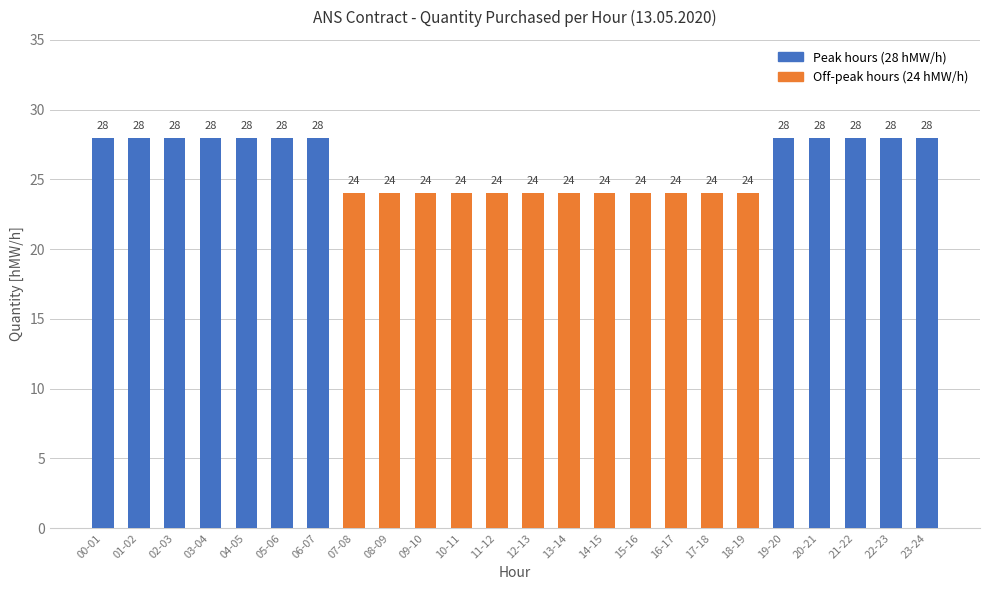

Does the chart contain any negative values?

No